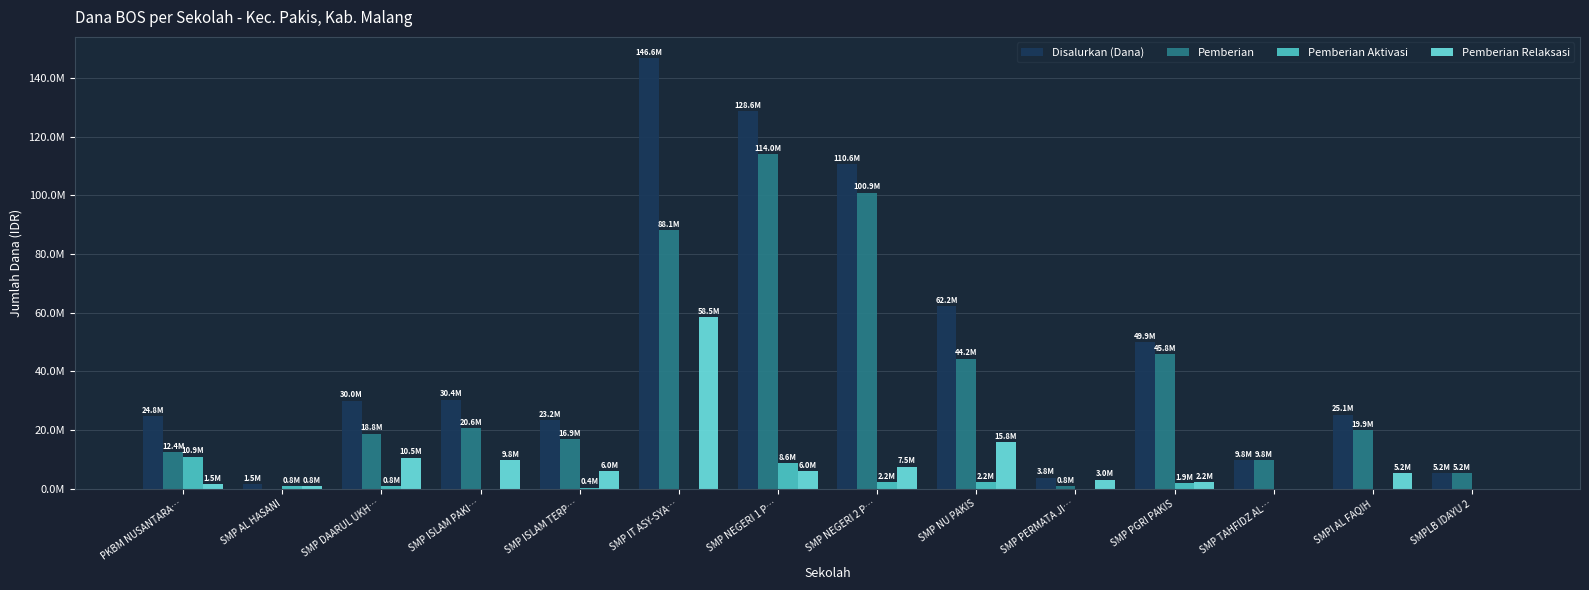

At SMP IT ASY-SYA…, list the series in order from smallest to largest.

Pemberian Aktivasi, Pemberian Relaksasi, Pemberian, Disalurkan (Dana)